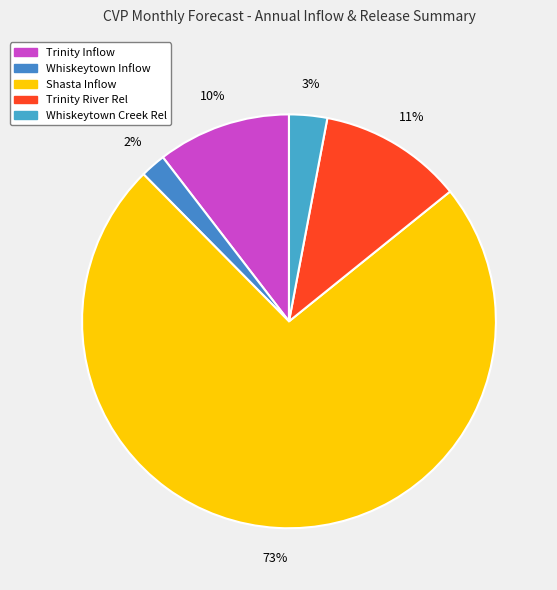

How many slices are in this pie chart?

5